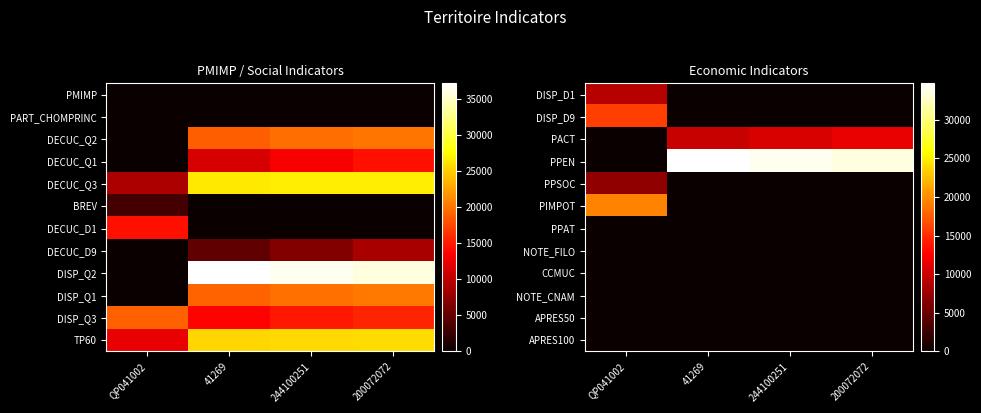

Is the value of APRES50 at 41269 greater than the value of NOTE_FILO at QP041002?

No